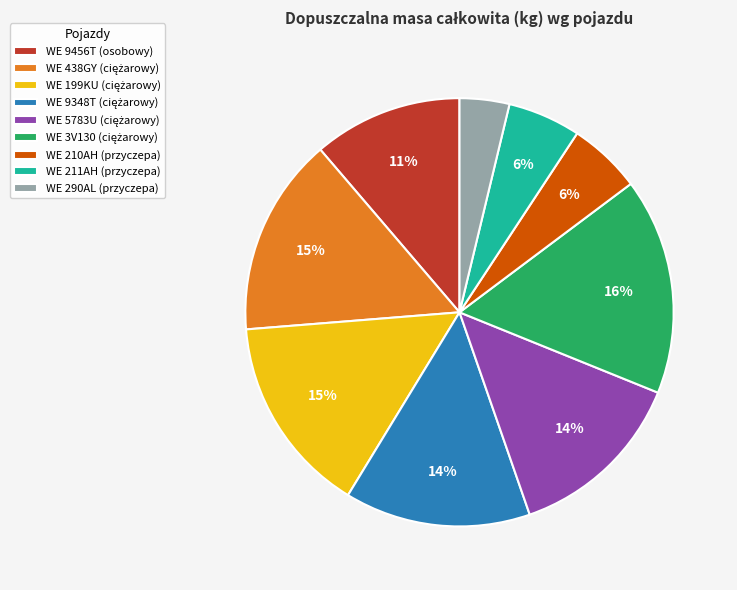

What percentage is the WE 290AL (przyczepa) slice, to the nearest percent?

4%